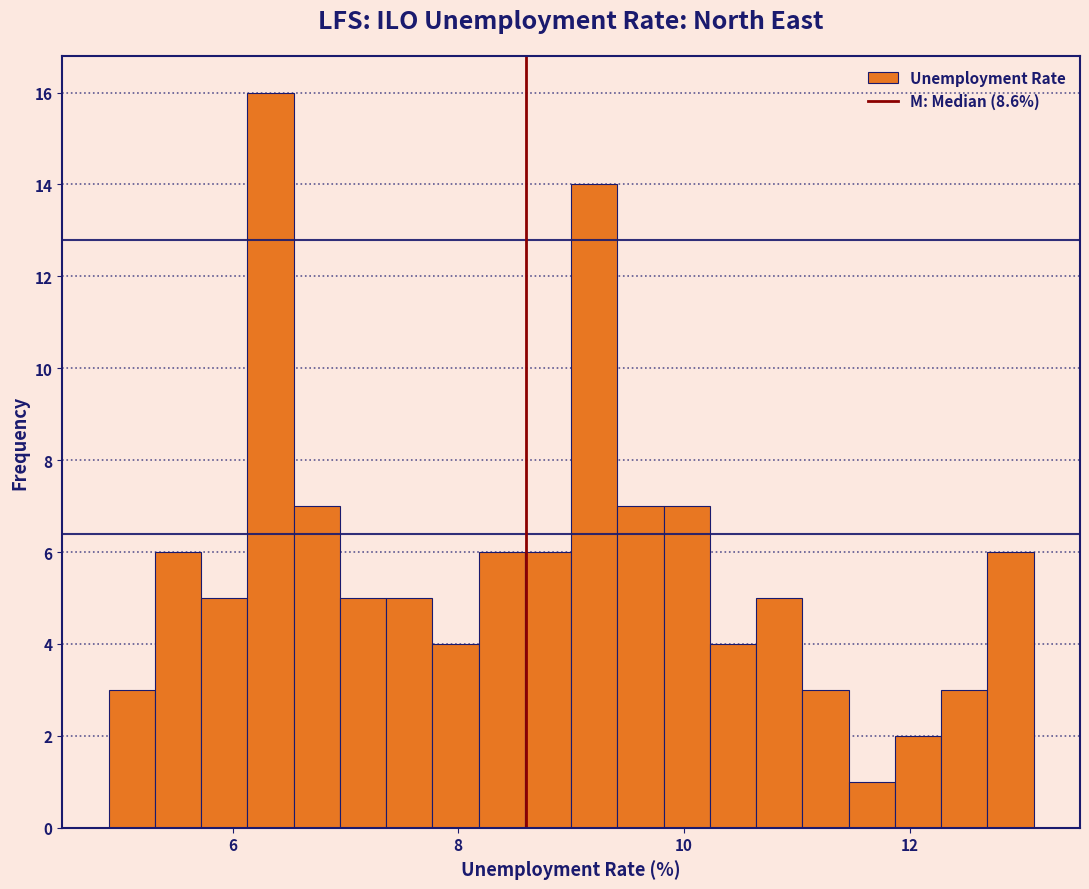

Read against the x-axis, roughly where is the centre of the tallest bar?

6.4